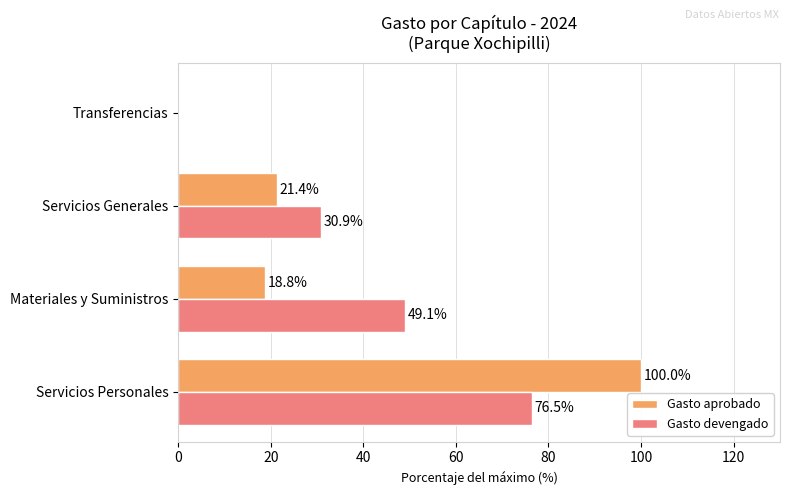

Which series has the largest range (max minus min)?

Gasto aprobado